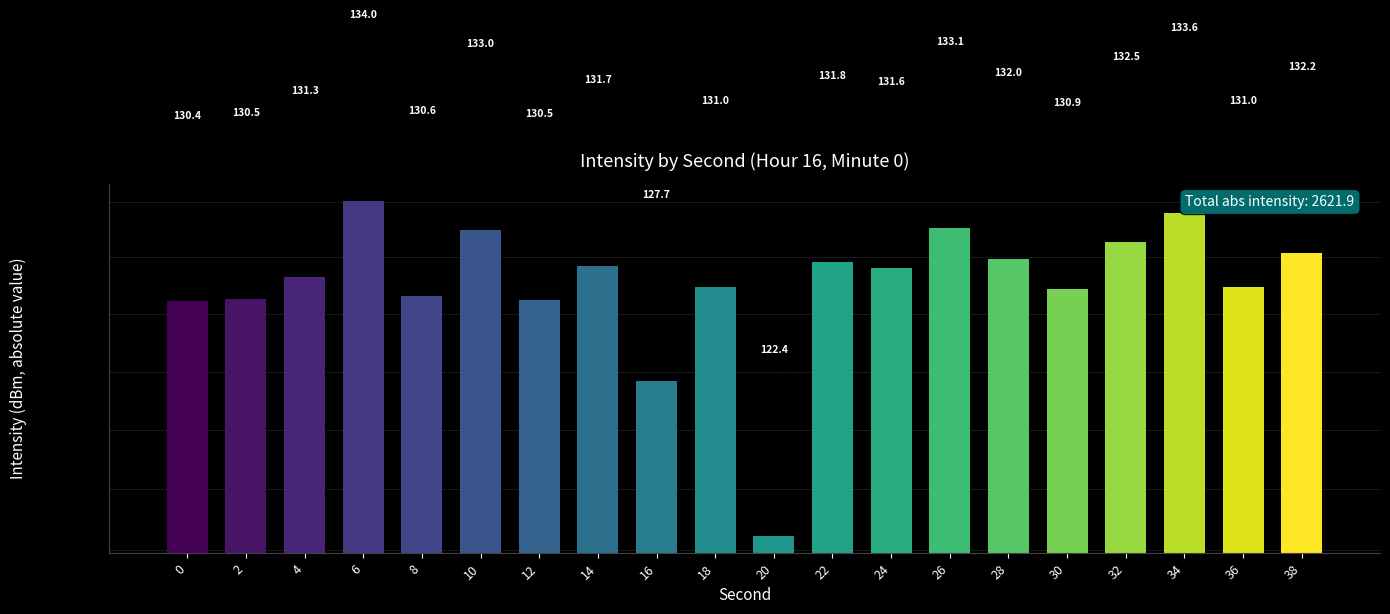

What is the greatest value displayed?

134.0